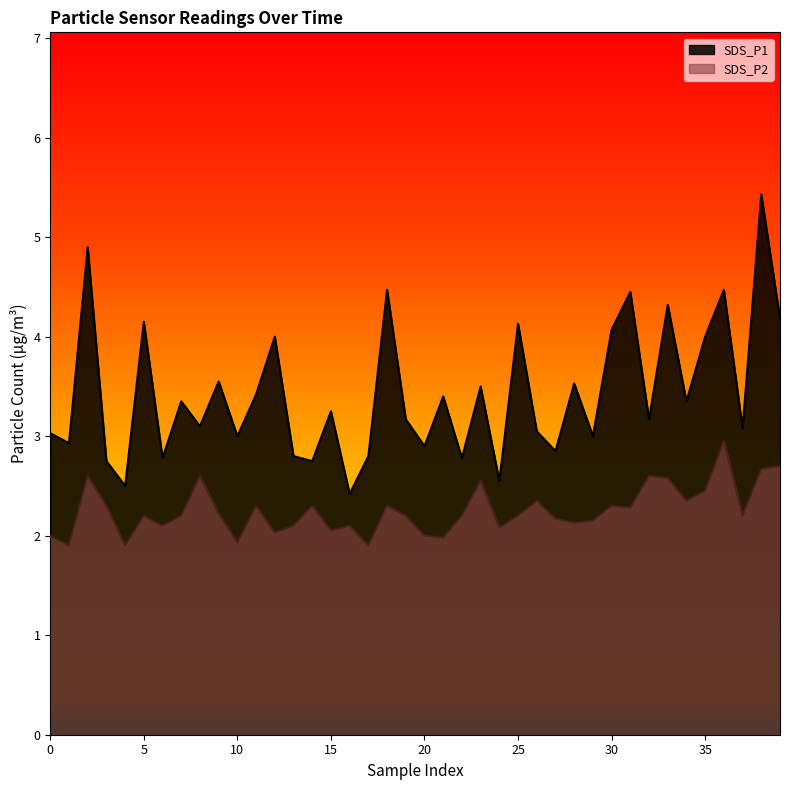

What is the difference between the maximum and minimum values in the SDS_P1 series?

3.0